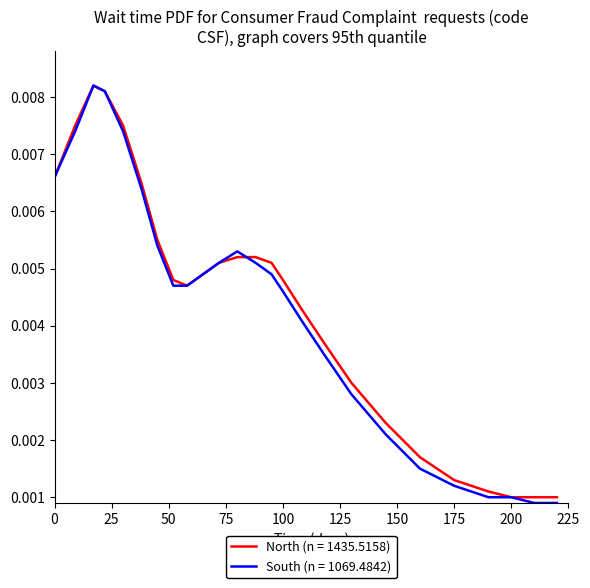

True or false: South (n = 1069.4842) has more than 1 points higher than both neighbors.

True